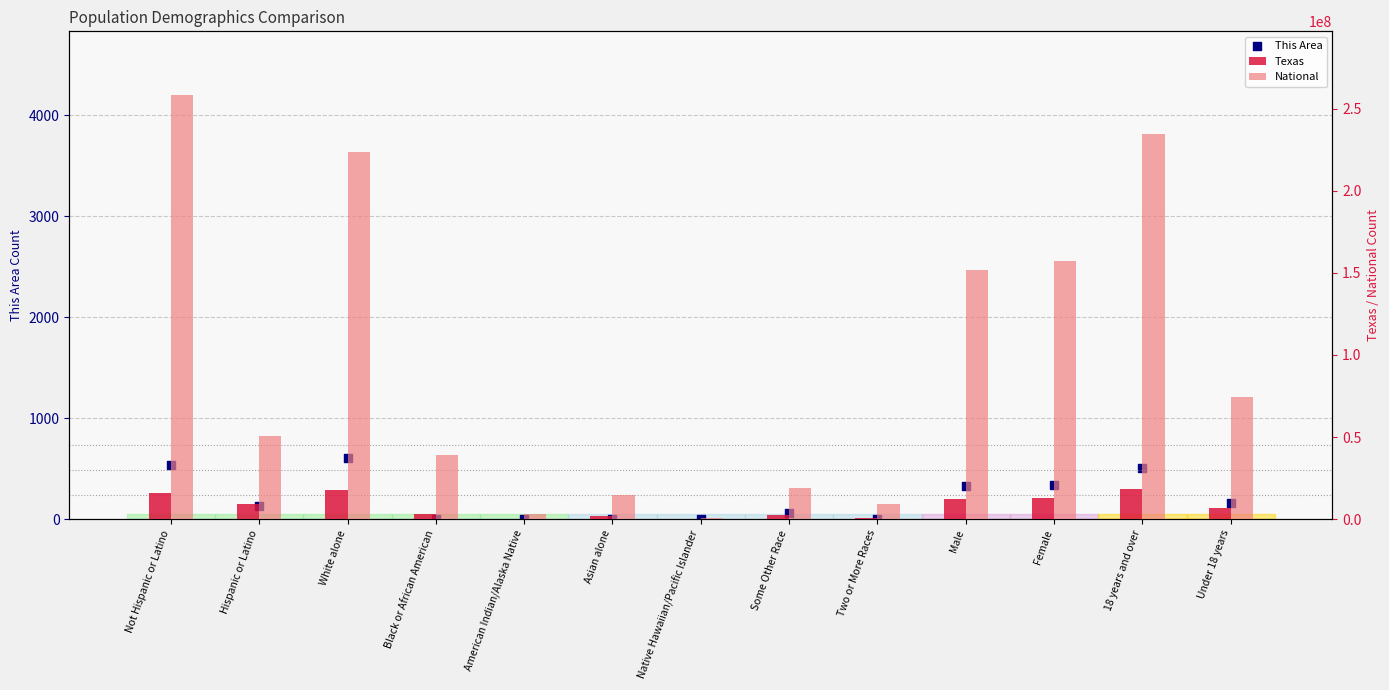

Which series has the largest total across all categories?

National